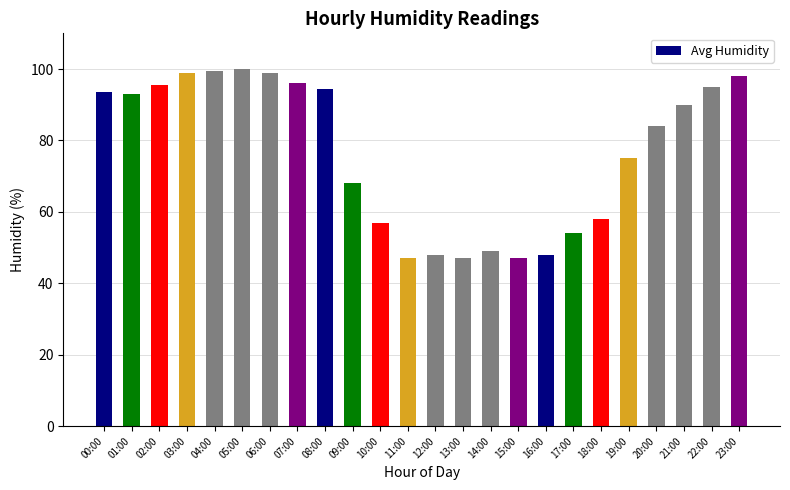

What is the label of the 21st bar from the left?

20:00